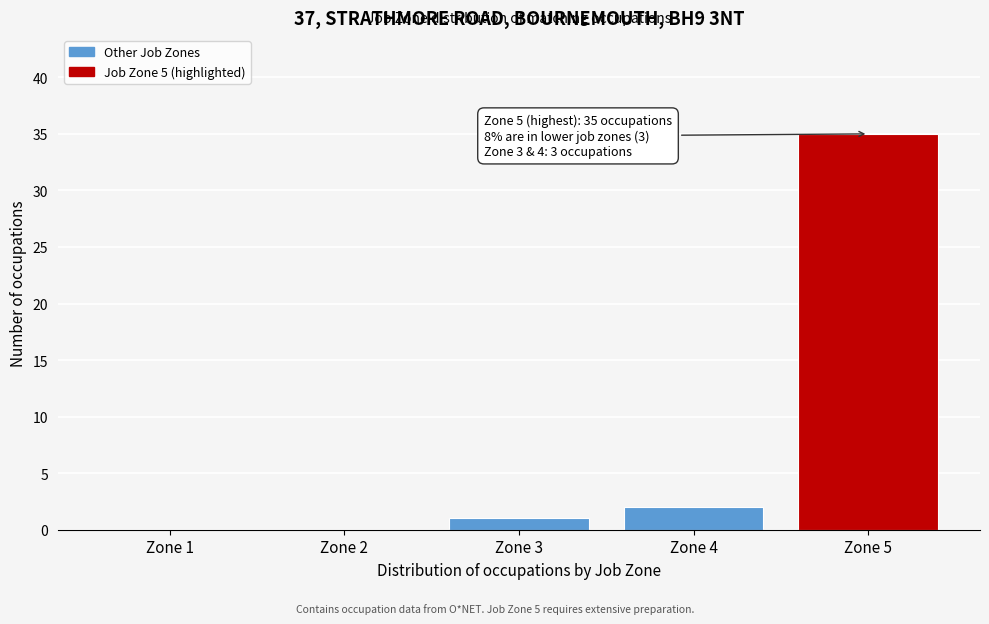

Reading left to right, transcribe all the data shown in this chart.

Zone 1=0	Zone 2=0	Zone 3=1	Zone 4=2	Zone 5=35